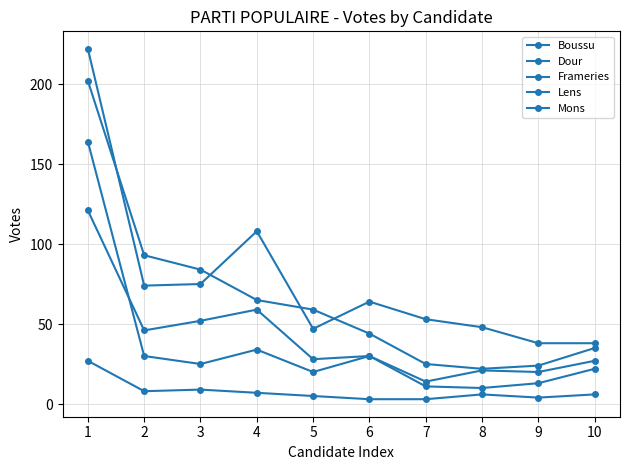

Between 1 and 6, which series saw the biggest shift?

Boussu